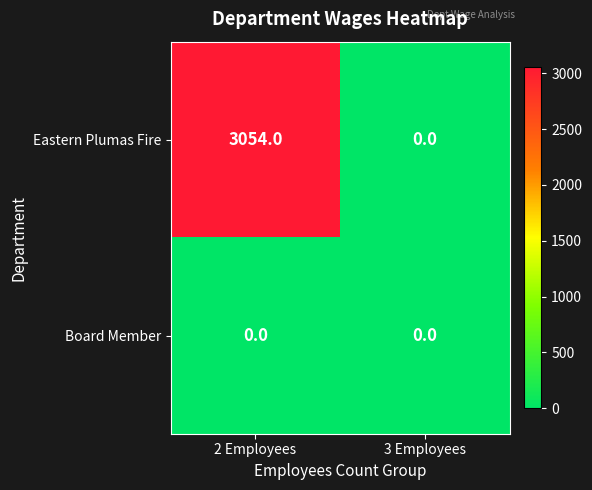

Which series changed the most between 2 Employees and 3 Employees?

Eastern Plumas Fire